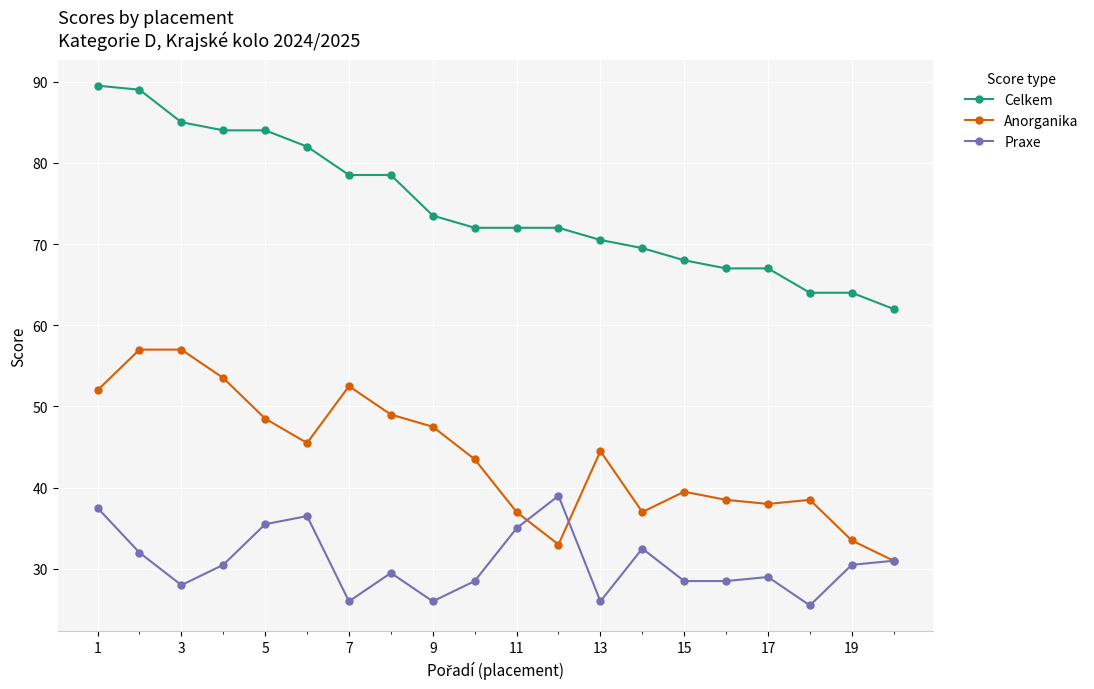

What is the smallest value displayed?

25.5